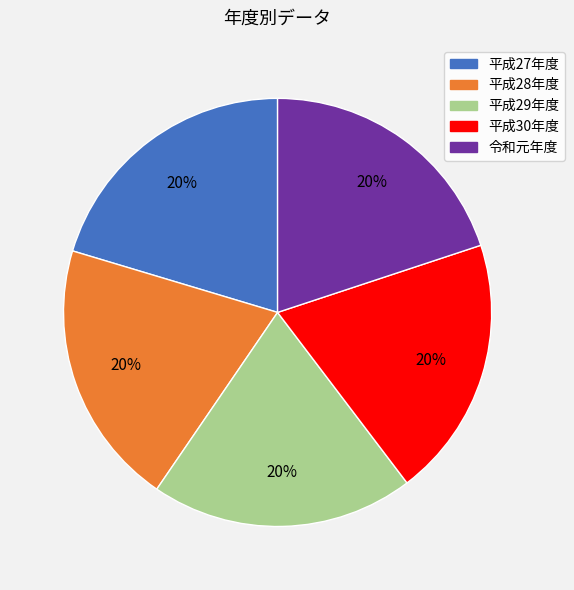

To the nearest percent, what percentage of the pie is 平成29年度?

20%